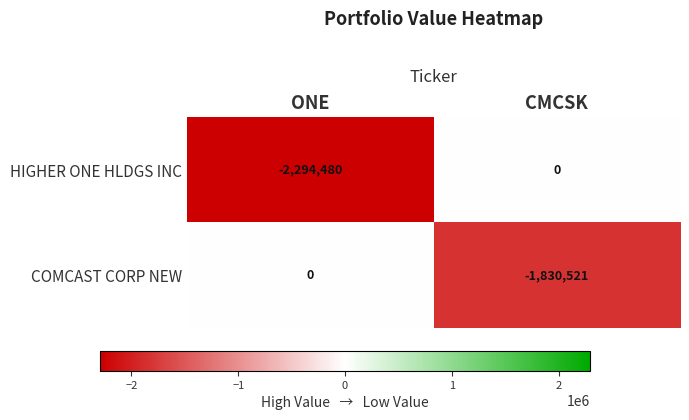

What is the difference between the COMCAST CORP NEW values at ONE and CMCSK?

1830521